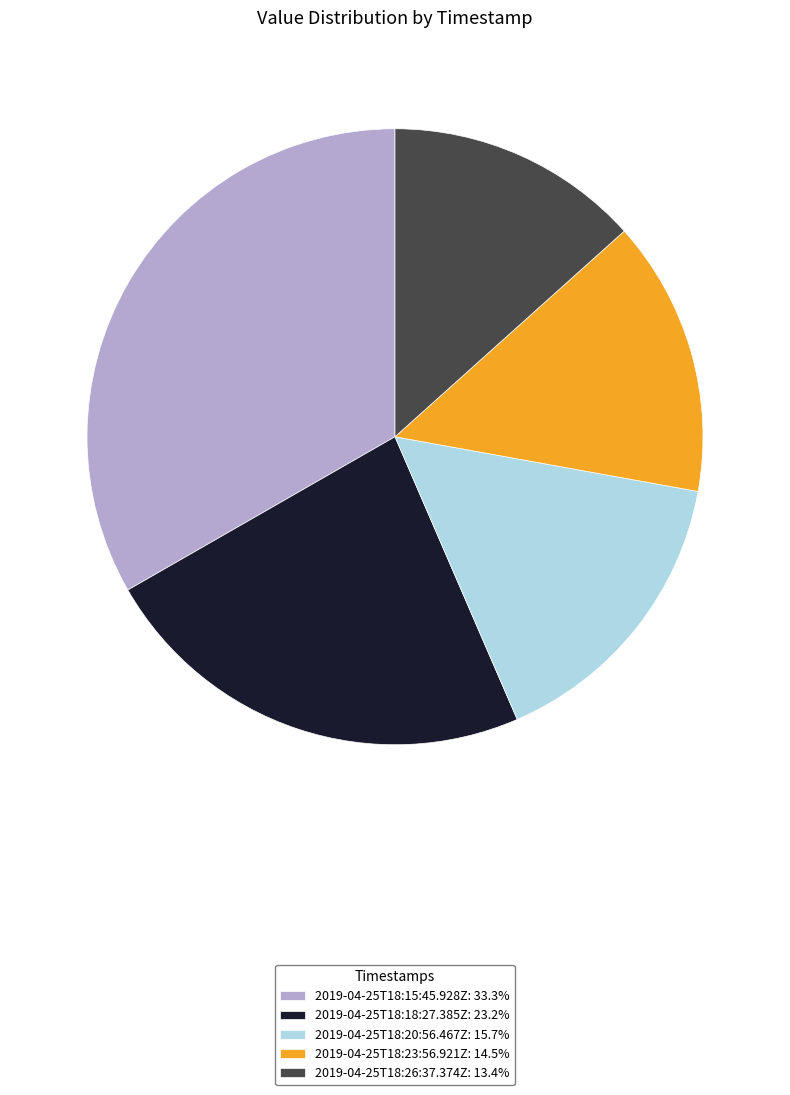

Rank the categories by value from lowest to highest.

2019-04-25T18:26:37.374Z, 2019-04-25T18:23:56.921Z, 2019-04-25T18:20:56.467Z, 2019-04-25T18:18:27.385Z, 2019-04-25T18:15:45.928Z